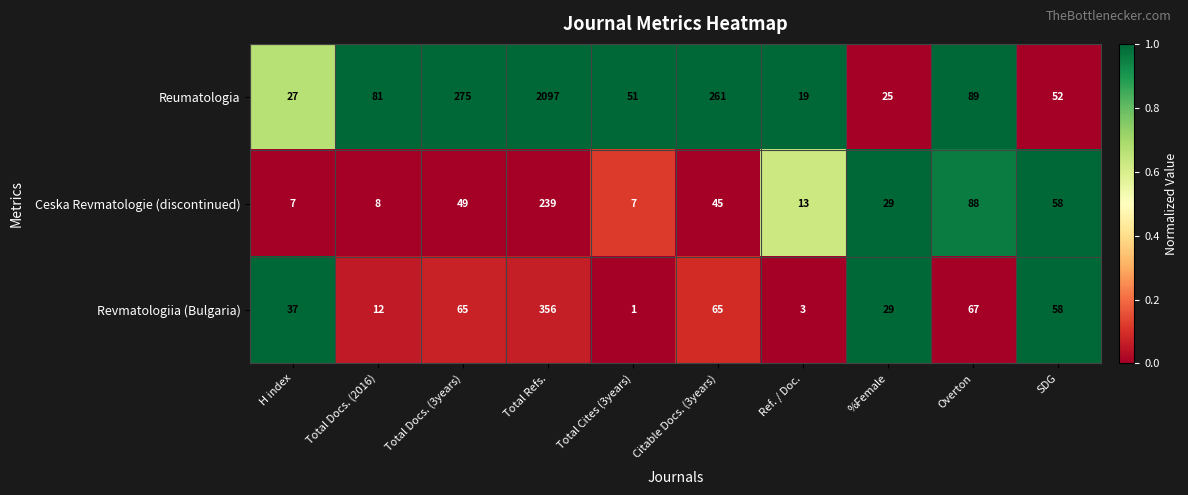

What is the difference between the maximum and minimum values in the Revmatologiia (Bulgaria) series?

355